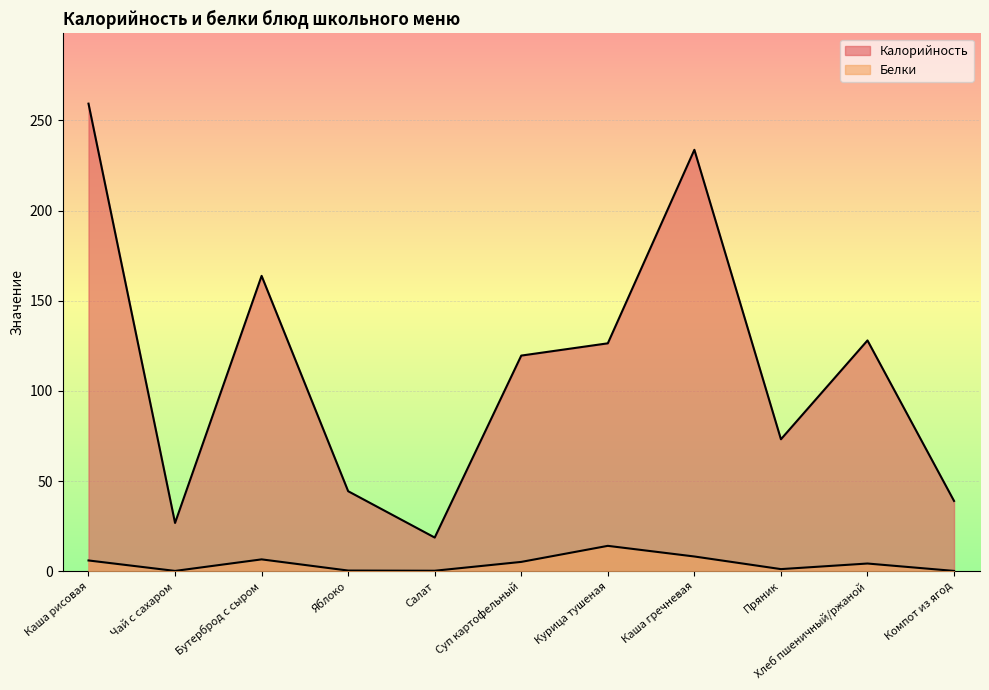

At which category does Белки reach its first local peak?

Бутерброд с сыром